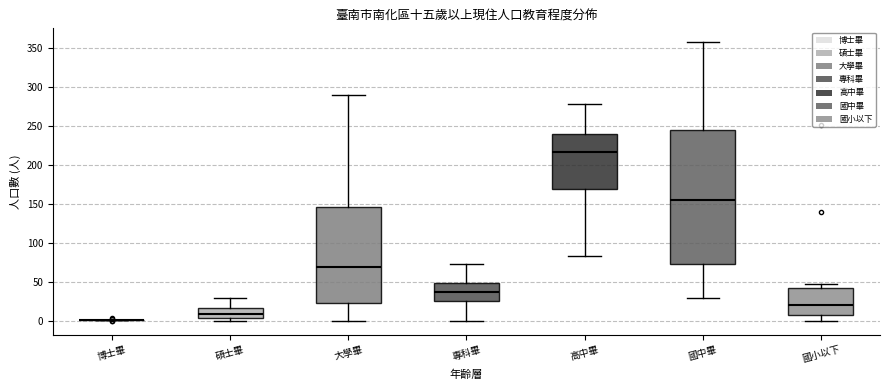

Which box is the tallest, from its lower edge to its upper edge?

國中畢